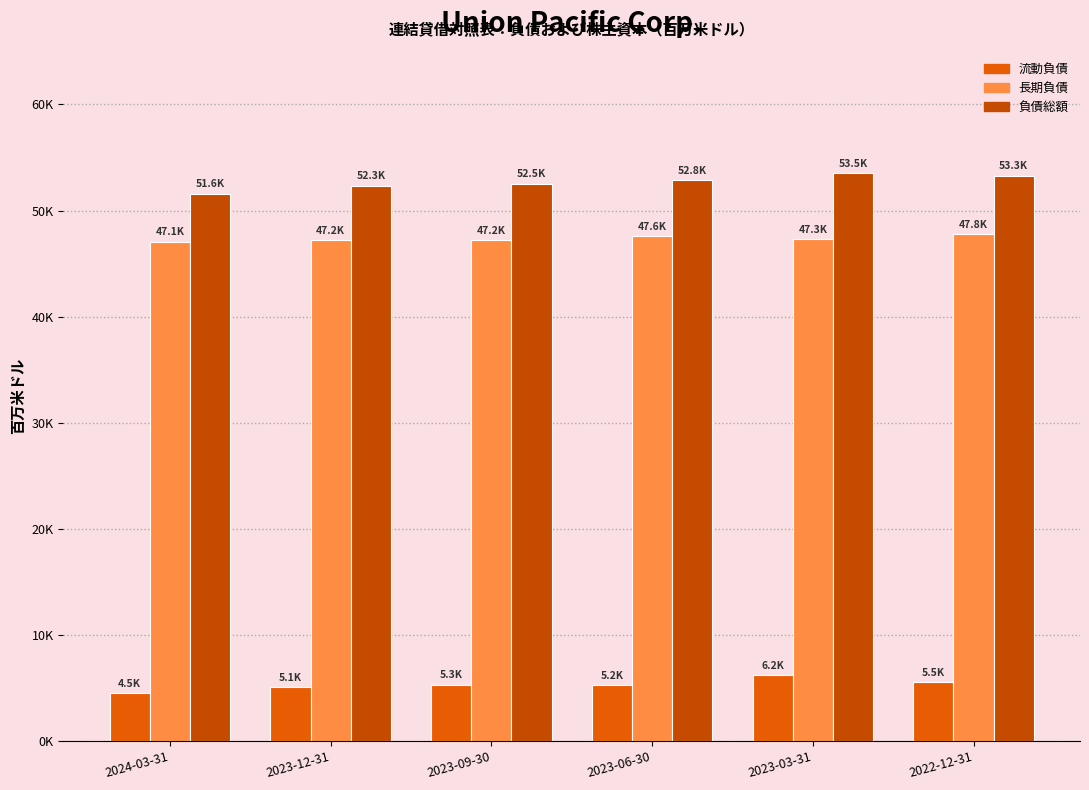

The value of 負債総額 at 2023-06-30 is 52839. True or false?

True